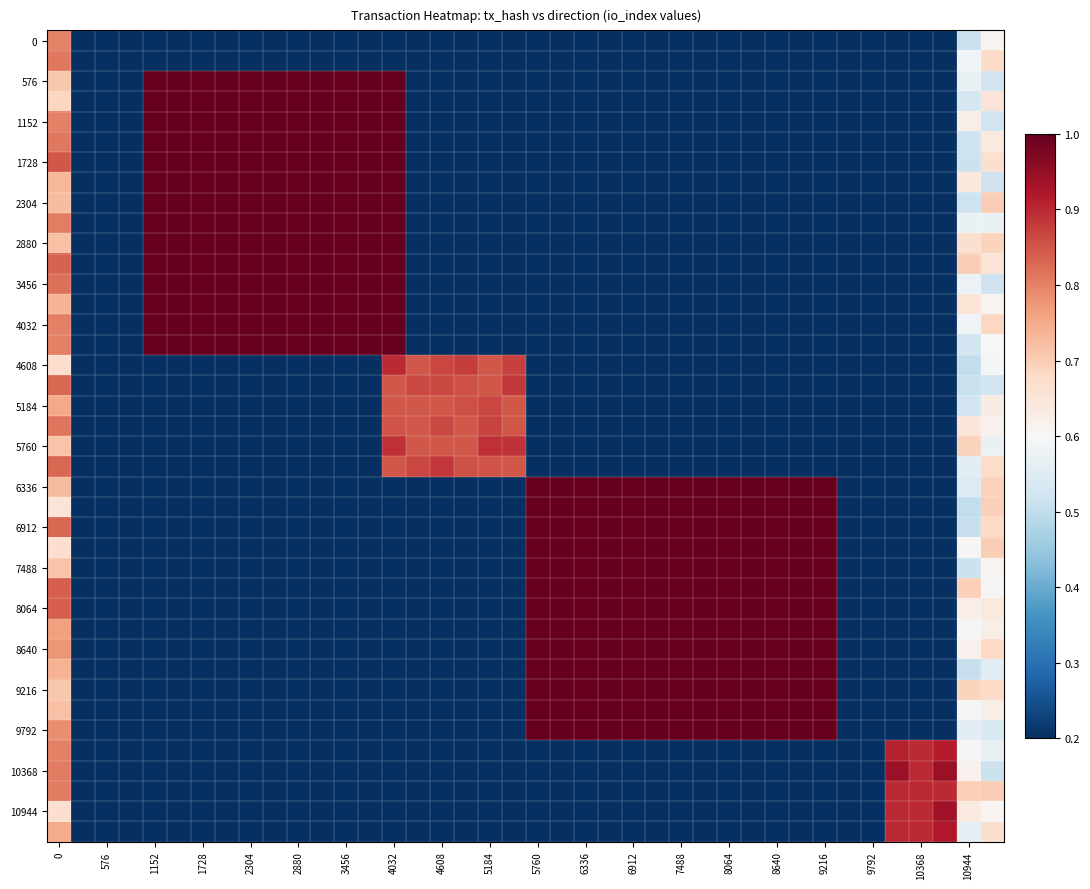

What is the maximum value shown in the chart?

1.0